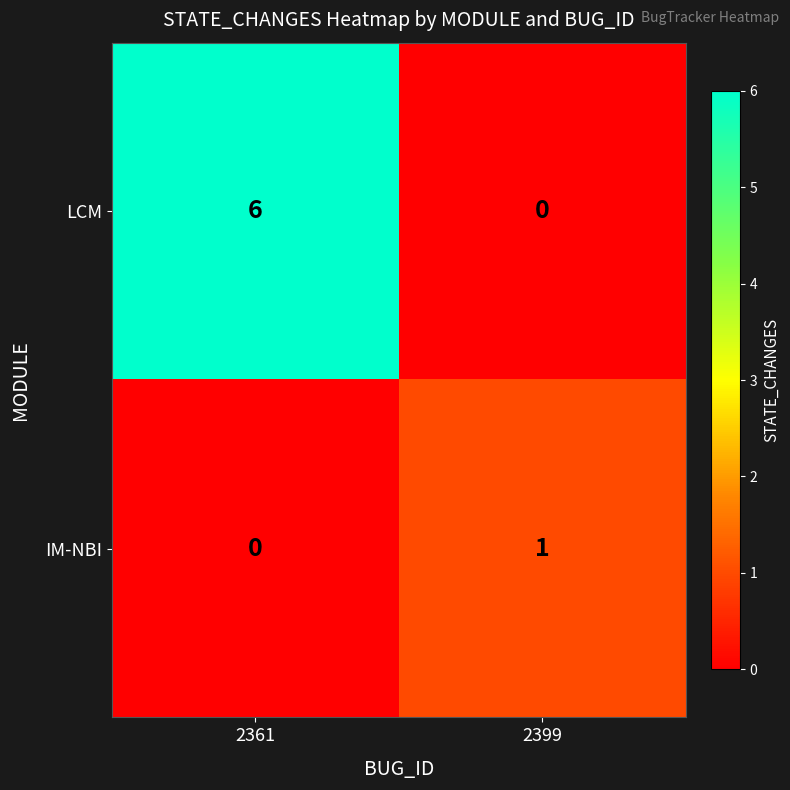

At which category is the sum across all series the highest?

2361